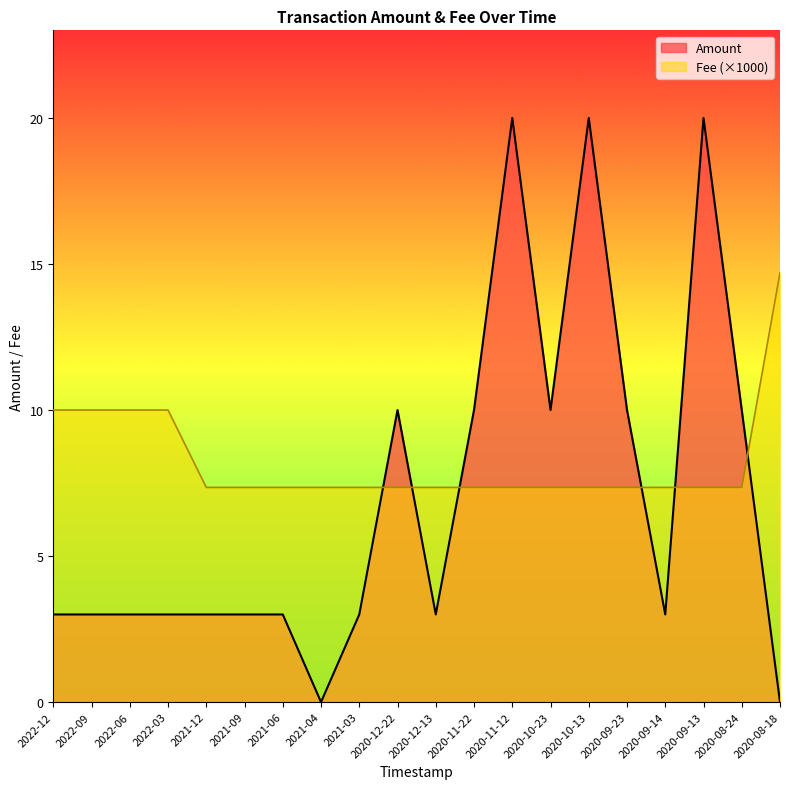

What are all the series names shown in the legend?

Amount, Fee (×1000)